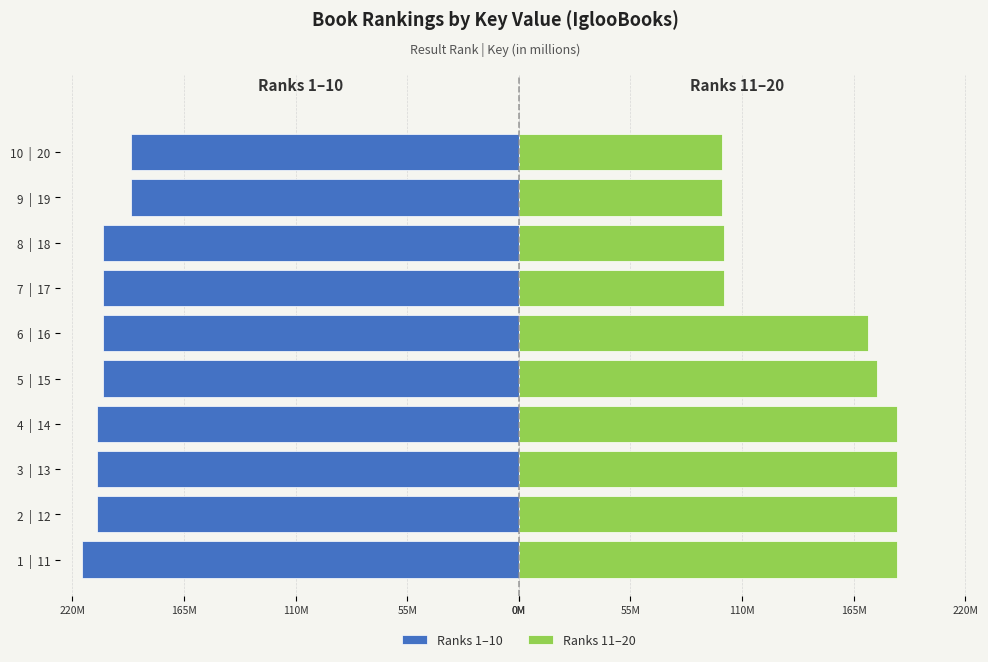

How many groups of bars are there?

10